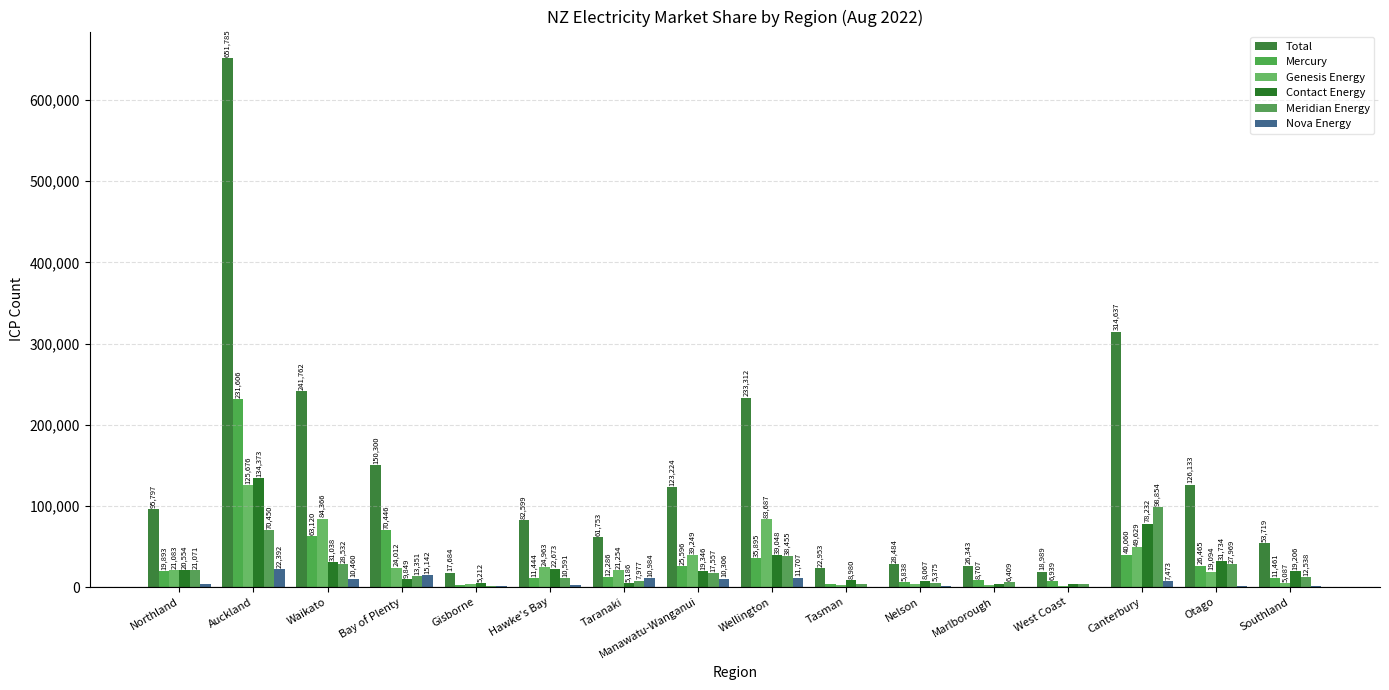

Are the bars horizontal?

No